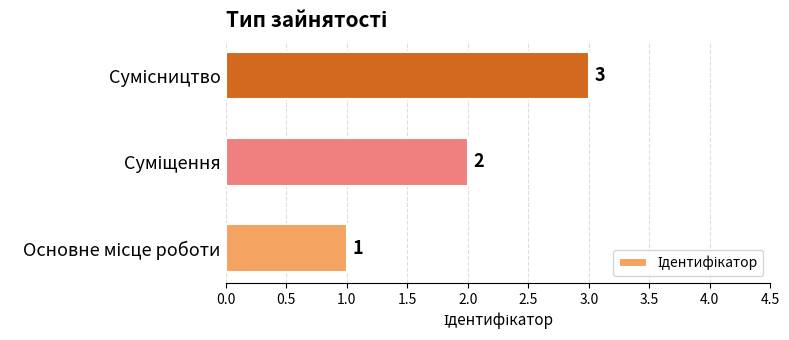

Count the values in the range 1 to 3.

3